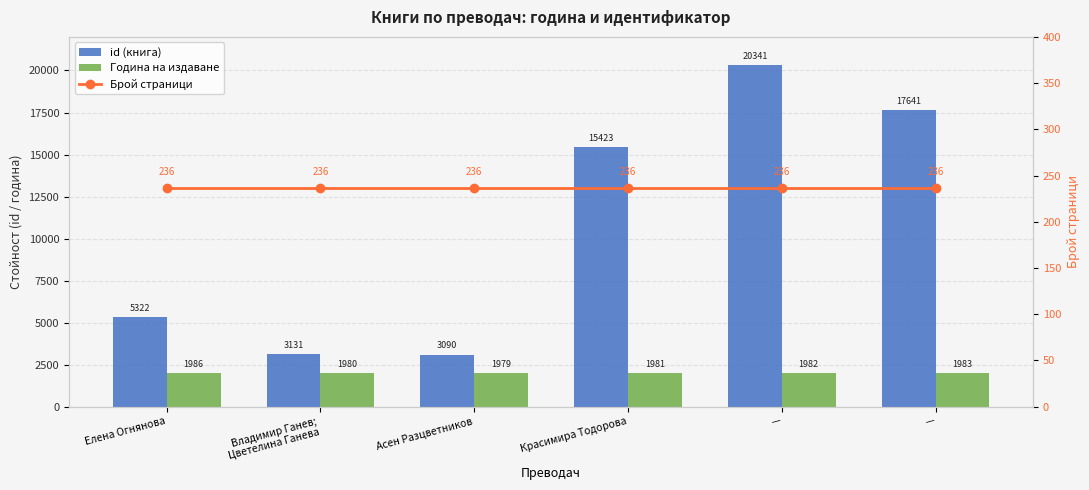

What is the maximum value for Брой страници?

236